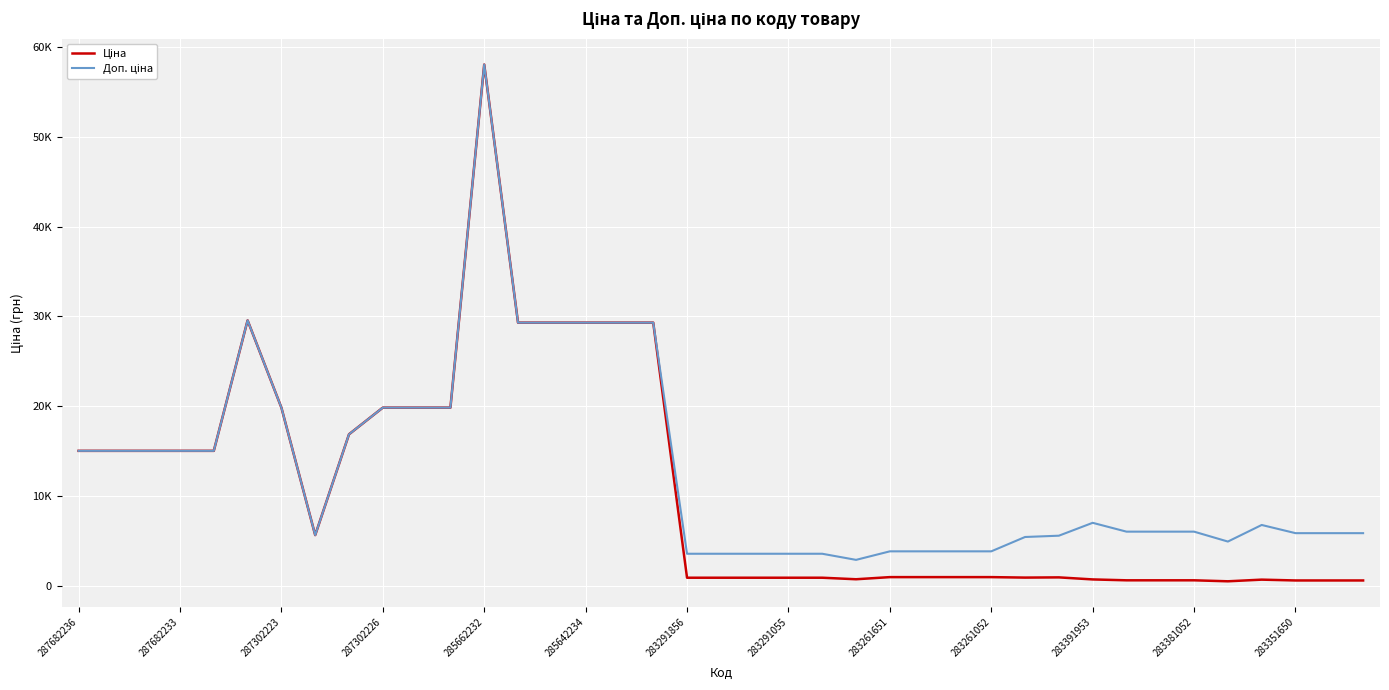

Where does the Ціна series first go above 957?

287682236